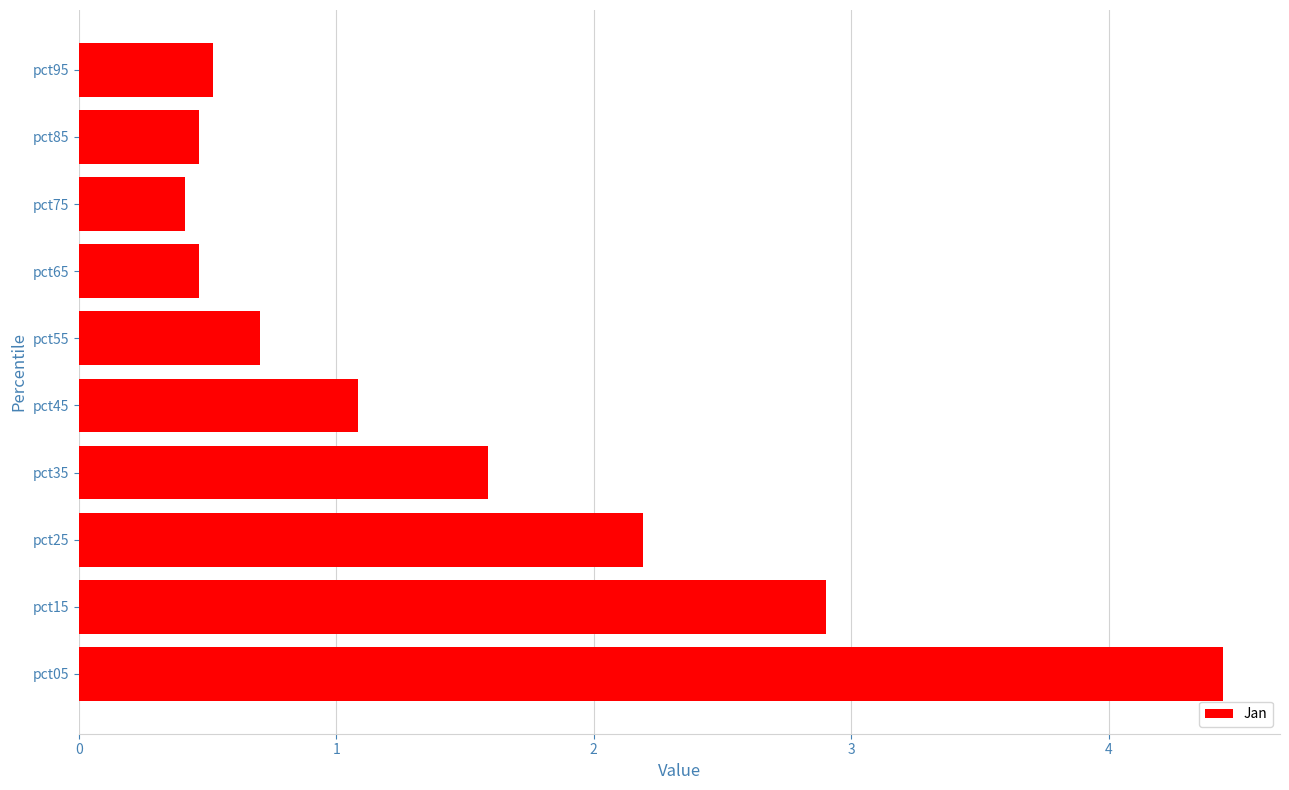

Reading bottom to top, transcribe all the data shown in this chart.

pct05=4.4	pct15=2.9	pct25=2.2	pct35=1.6	pct45=1.1	pct55=0.7	pct65=0.5	pct75=0.4	pct85=0.5	pct95=0.5